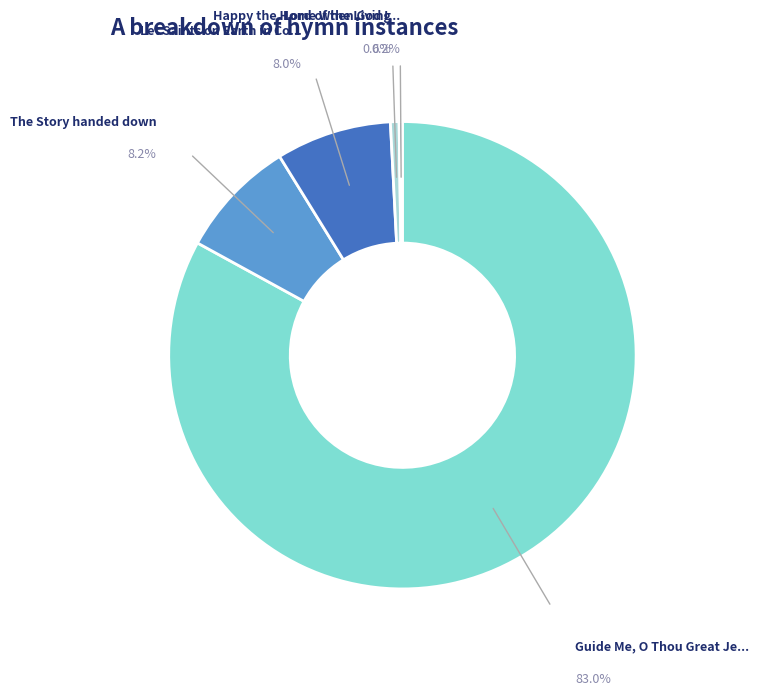

What is the largest slice in the pie chart?

Guide Me, O Thou Great Jehovah